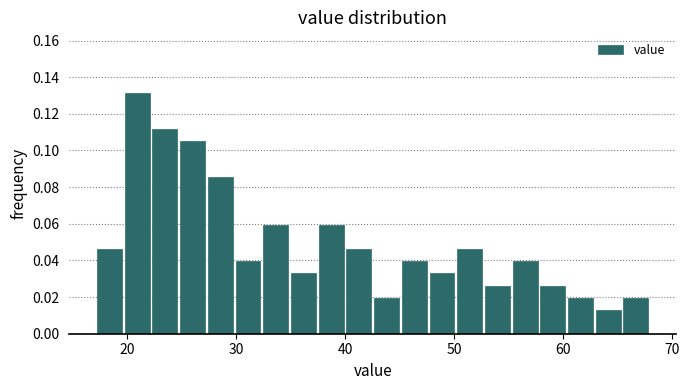

Around what value on the x-axis is the tallest bar? Give the approximate position of its centre, as read against the axis.

21